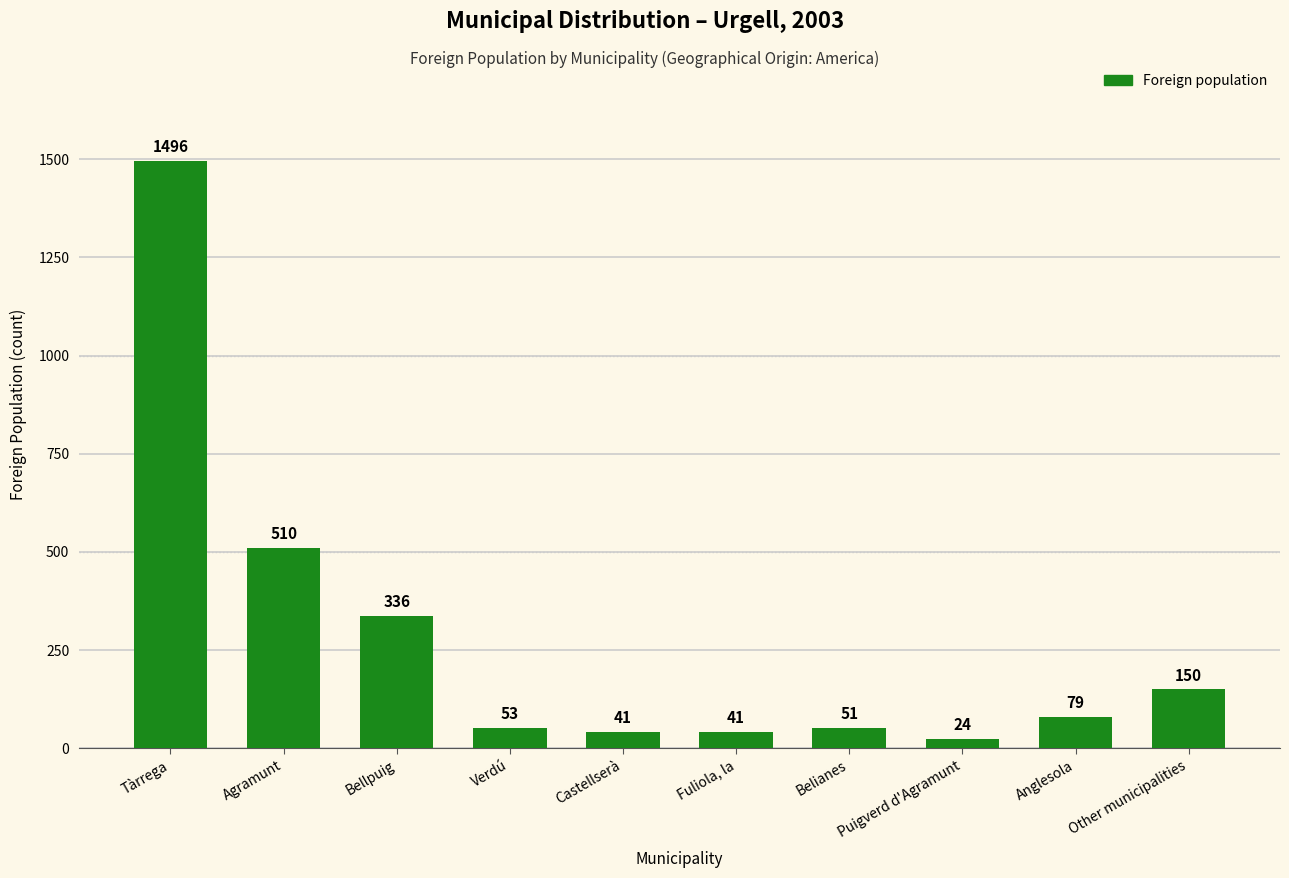

What is the label of the 1st bar from the left?

Tàrrega